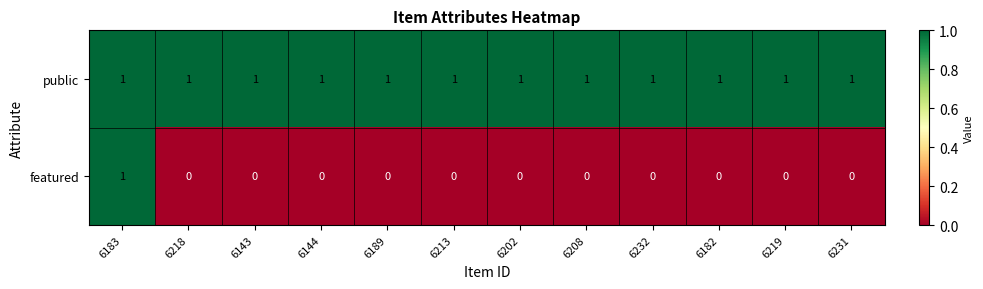

How many series are shown in this chart?

2